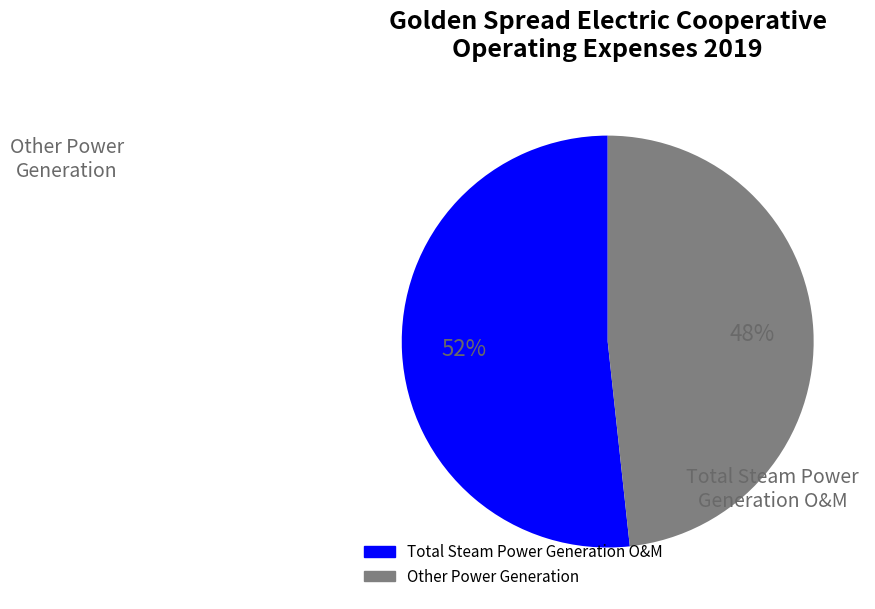

Is Total Steam Power Generation O&M the majority of the pie?

No